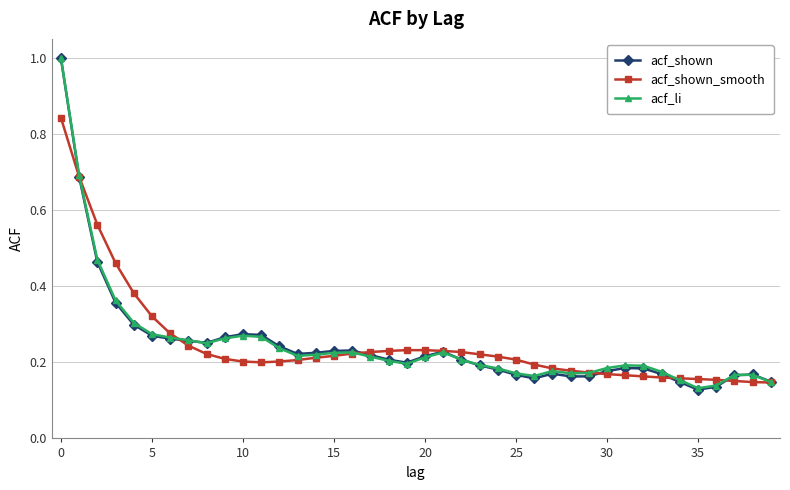

At how many categories does at least one series exceed 0?

40